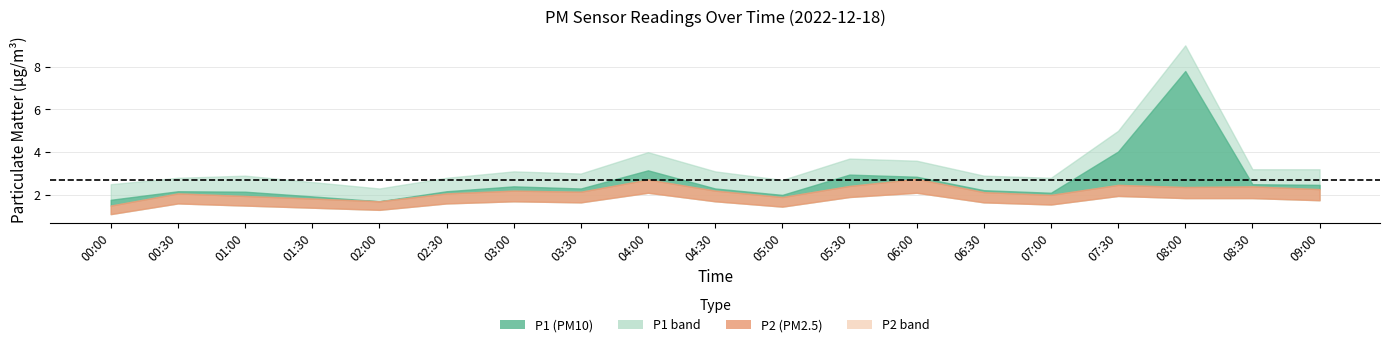

Reading left to right, transcribe all the data shown in this chart.

P1: 00:00=1.8	00:30=2.2	01:00=2.1	01:30=1.9	02:00=1.7	02:30=2.2	03:00=2.4	03:30=2.3	04:00=3.1	04:30=2.3	05:00=2.0	05:30=3.0	06:00=2.9	06:30=2.2	07:00=2.1	07:30=4.0	08:00=7.8	08:30=2.5	09:00=2.5
P1_upper: 00:00=2.5	00:30=2.8	01:00=2.9	01:30=2.6	02:00=2.3	02:30=2.8	03:00=3.1	03:30=3.0	04:00=4.0	04:30=3.1	05:00=2.7	05:30=3.7	06:00=3.6	06:30=2.9	07:00=2.8	07:30=5.0	08:00=9.0	08:30=3.2	09:00=3.2
P2: 00:00=1.5	00:30=2.1	01:00=1.9	01:30=1.8	02:00=1.7	02:30=2.1	03:00=2.2	03:30=2.1	04:00=2.7	04:30=2.2	05:00=1.9	05:30=2.4	06:00=2.8	06:30=2.1	07:00=2.0	07:30=2.5	08:00=2.4	08:30=2.4	09:00=2.3
P2_lower: 00:00=1.1	00:30=1.6	01:00=1.5	01:30=1.4	02:00=1.3	02:30=1.6	03:00=1.7	03:30=1.6	04:00=2.1	04:30=1.7	05:00=1.4	05:30=1.9	06:00=2.1	06:30=1.6	07:00=1.6	07:30=1.9	08:00=1.9	08:30=1.9	09:00=1.8